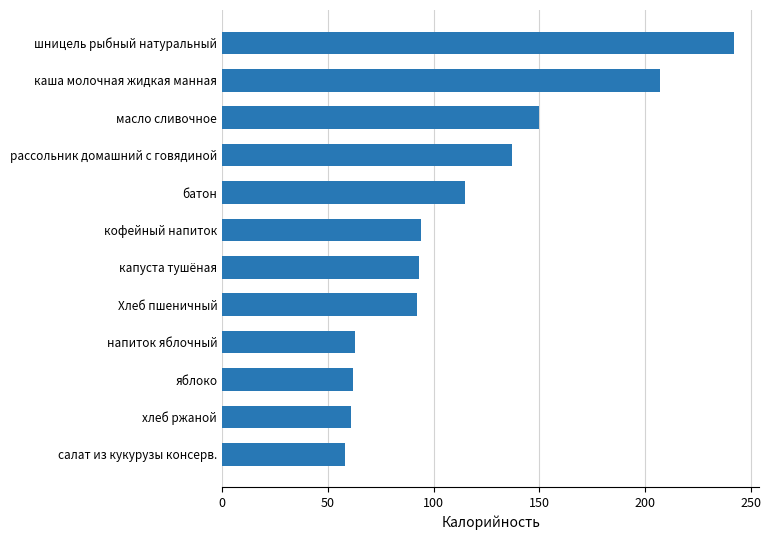

The value at яблоко is 62. True or false?

True